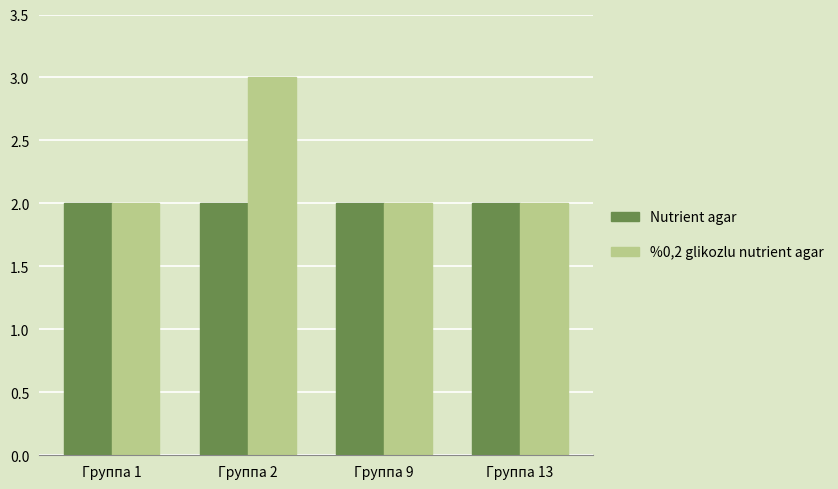

Is the value of %0,2 glikozlu nutrient agar at Группа 2 greater than the value of Nutrient agar at Группа 1?

Yes